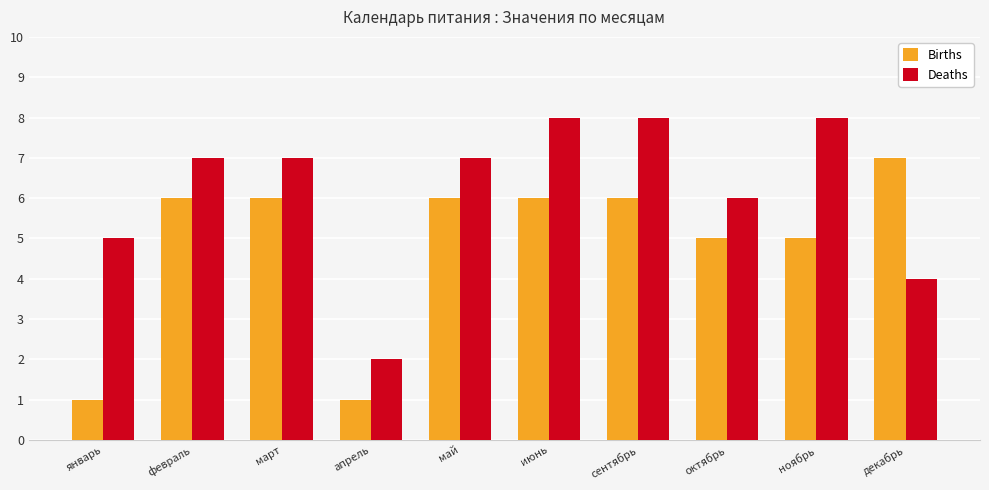

The value of Deaths at июнь is 8. True or false?

True